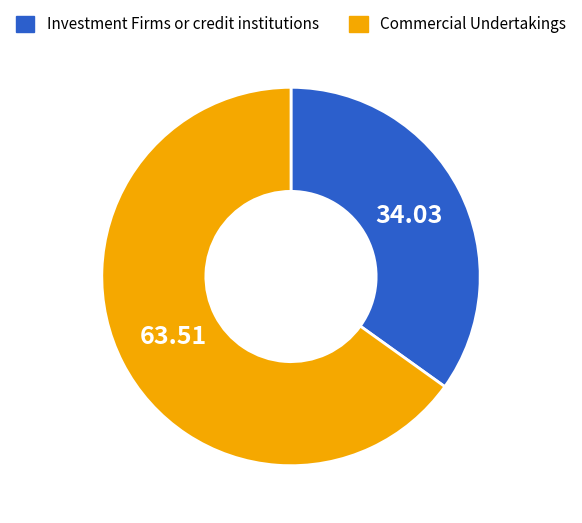

Which slice is the largest?

Commercial Undertakings